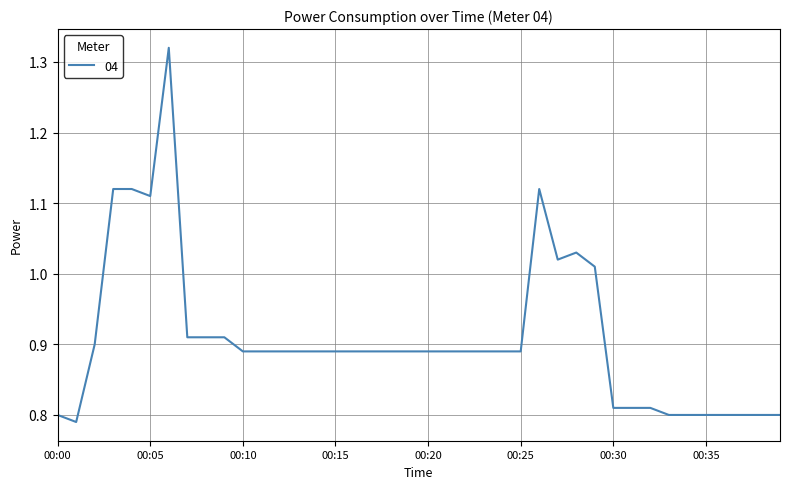

How many lines are shown in the chart?

1